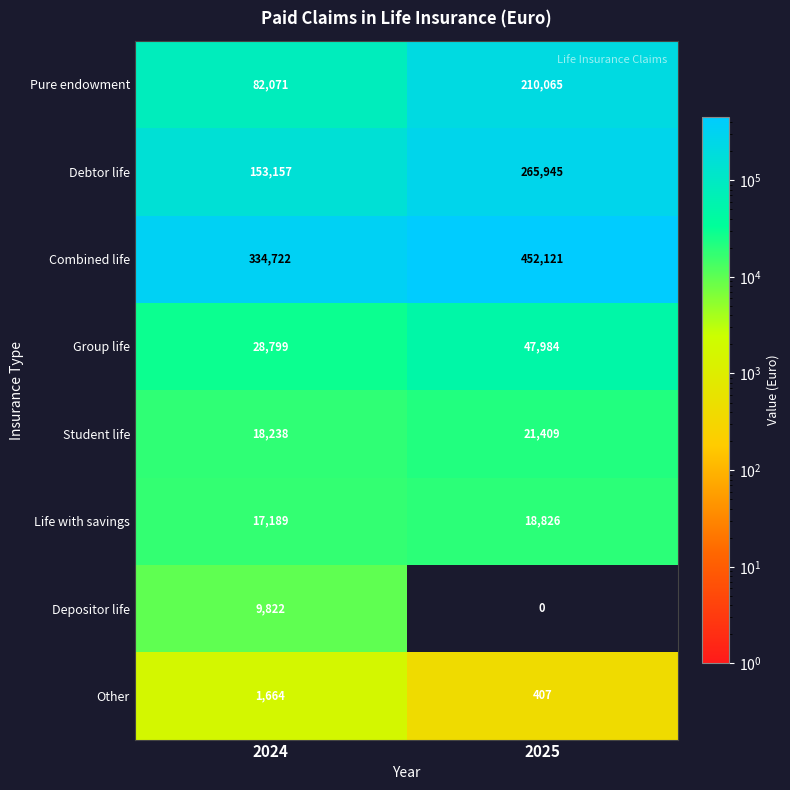

Which series has the largest total across all categories?

Combined life